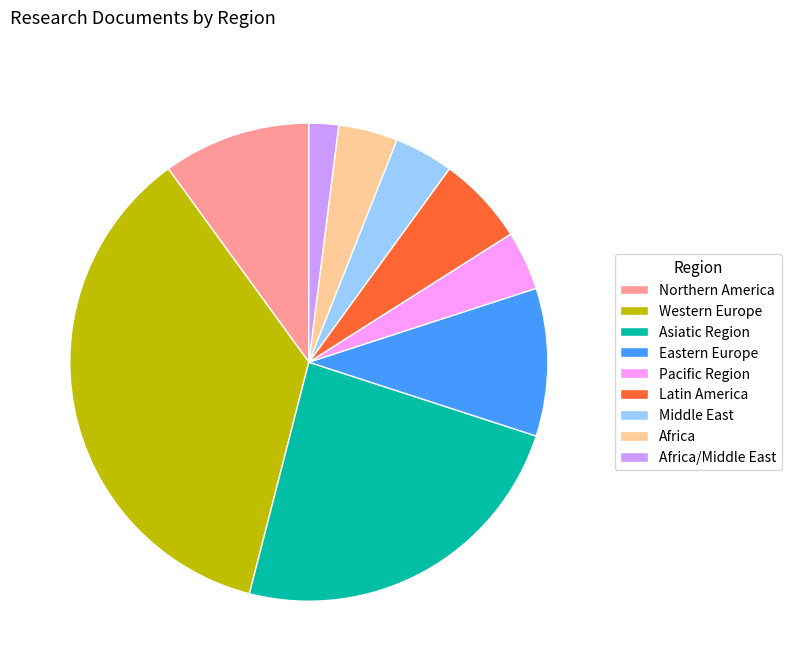

True or false: Latin America accounts for 1% of the total.

False